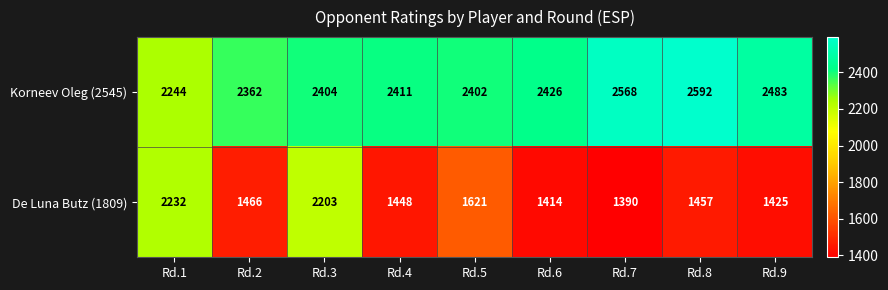

Reading left to right, extract all data points from this chart.

Korneev Oleg (2545): Rd.1=2244	Rd.2=2362	Rd.3=2404	Rd.4=2411	Rd.5=2402	Rd.6=2426	Rd.7=2568	Rd.8=2592	Rd.9=2483
De Luna Butz (1809): Rd.1=2232	Rd.2=1466	Rd.3=2203	Rd.4=1448	Rd.5=1621	Rd.6=1414	Rd.7=1390	Rd.8=1457	Rd.9=1425